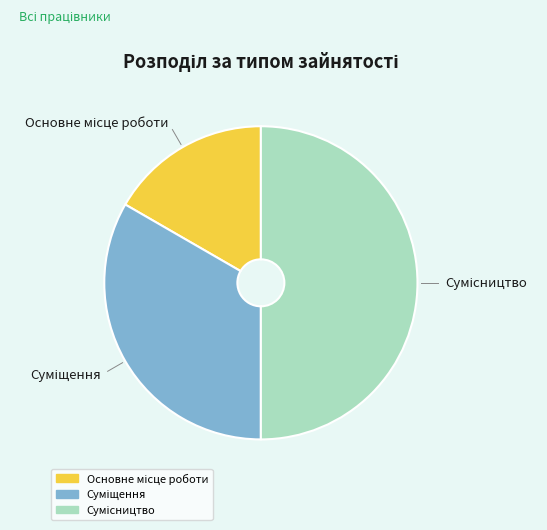

How many slices are in this pie chart?

3